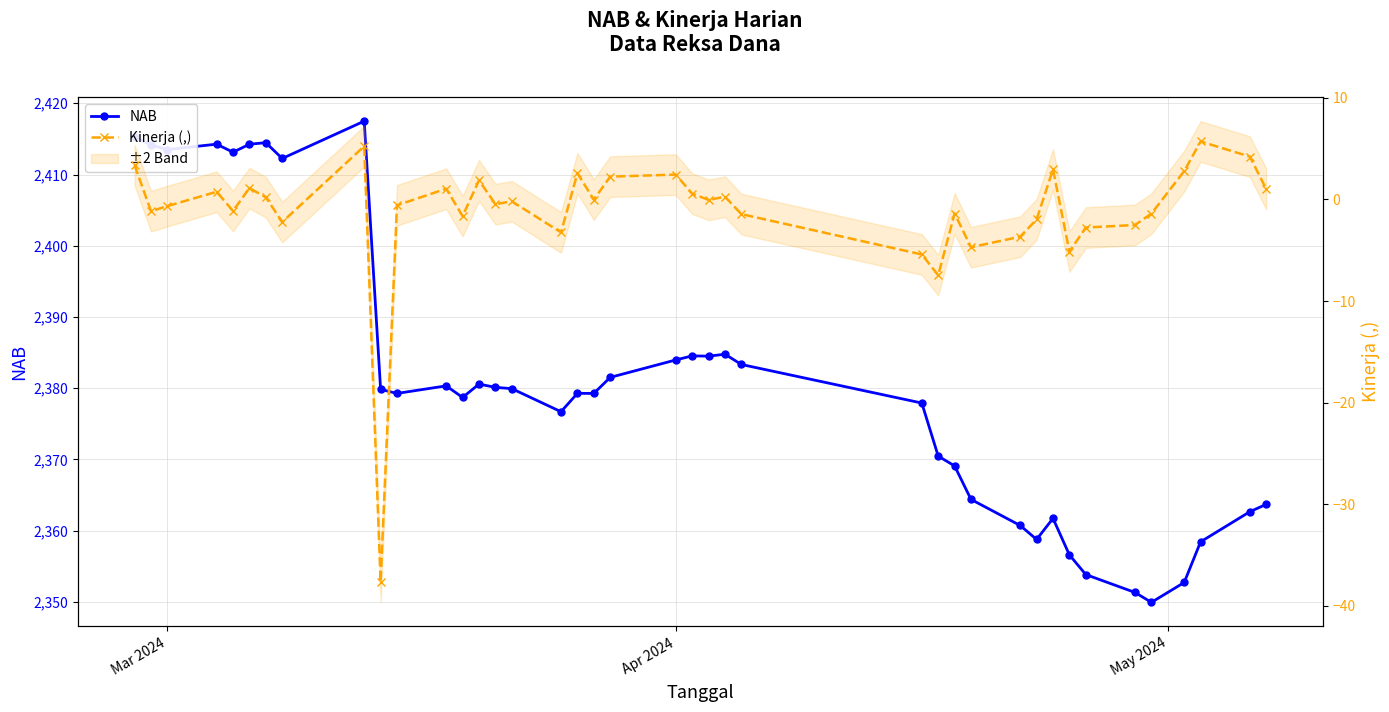

What is the minimum value for NAB?

2349.9